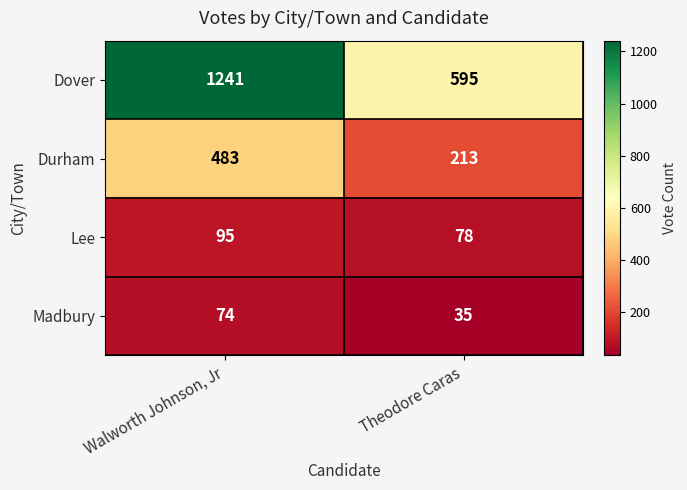

Reading right to left, list all the values displayed in this chart.

Dover: Theodore Caras=595	Walworth Johnson, Jr=1241
Durham: Theodore Caras=213	Walworth Johnson, Jr=483
Lee: Theodore Caras=78	Walworth Johnson, Jr=95
Madbury: Theodore Caras=35	Walworth Johnson, Jr=74